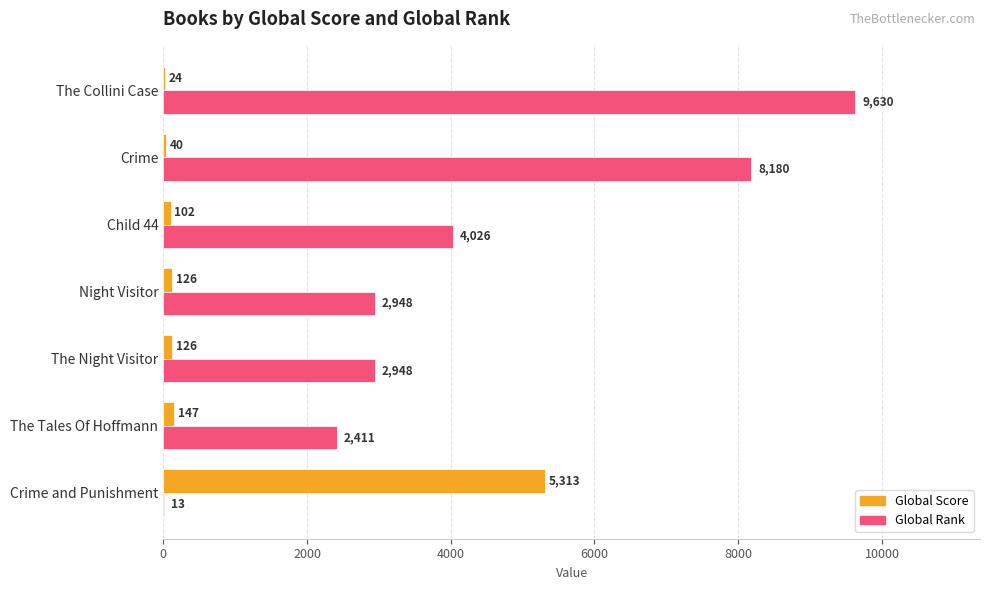

Is it true that Global Rank equals 3171 at The Tales Of Hoffmann?

False